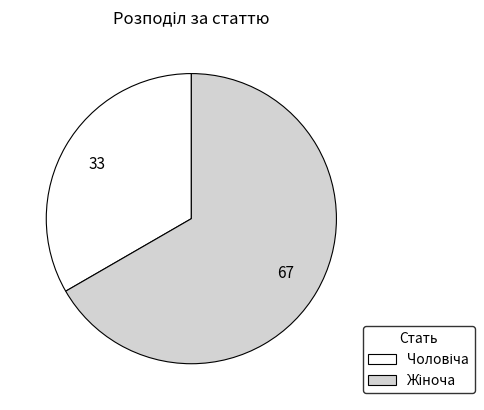

What is the change in value from Чоловіча to Жіноча?

+1